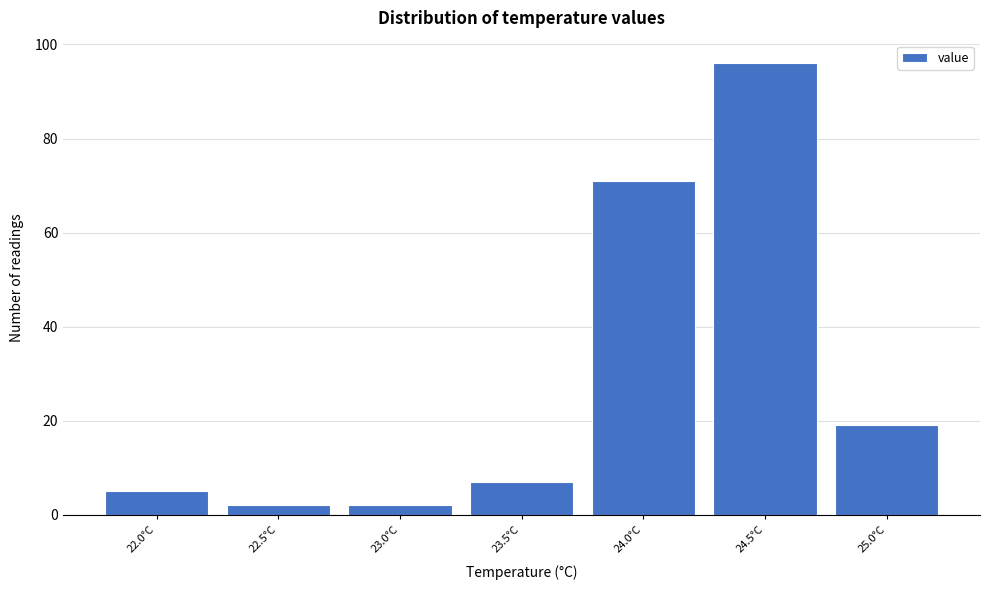

Reading left to right, extract all data points from this chart.

5	2	2	7	71	96	19